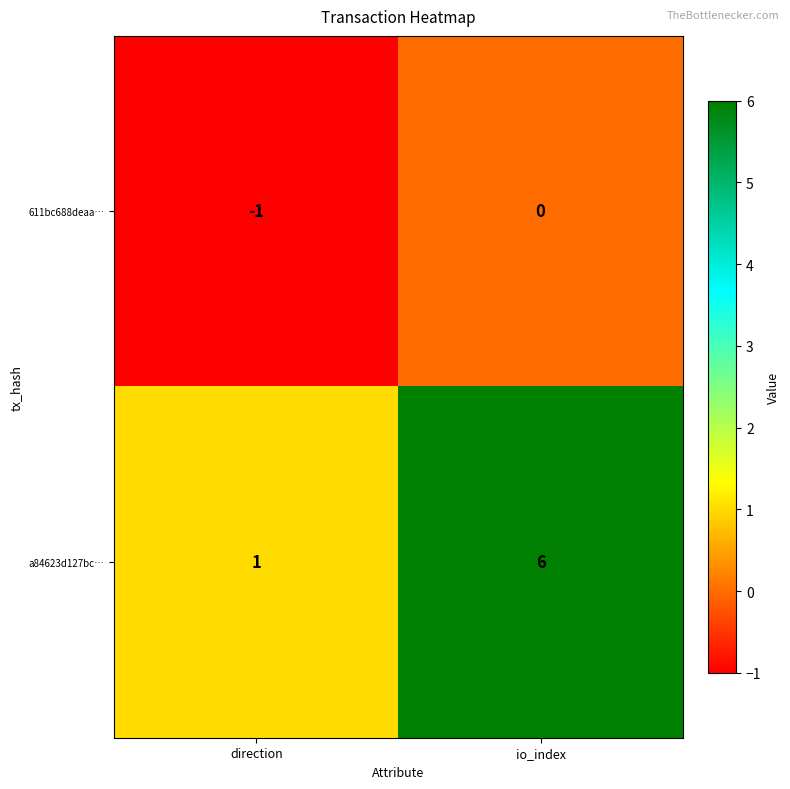

Reading right to left, extract all data points from this chart.

611bc688deaa…: 0	-1
a84623d127bc…: 6	1